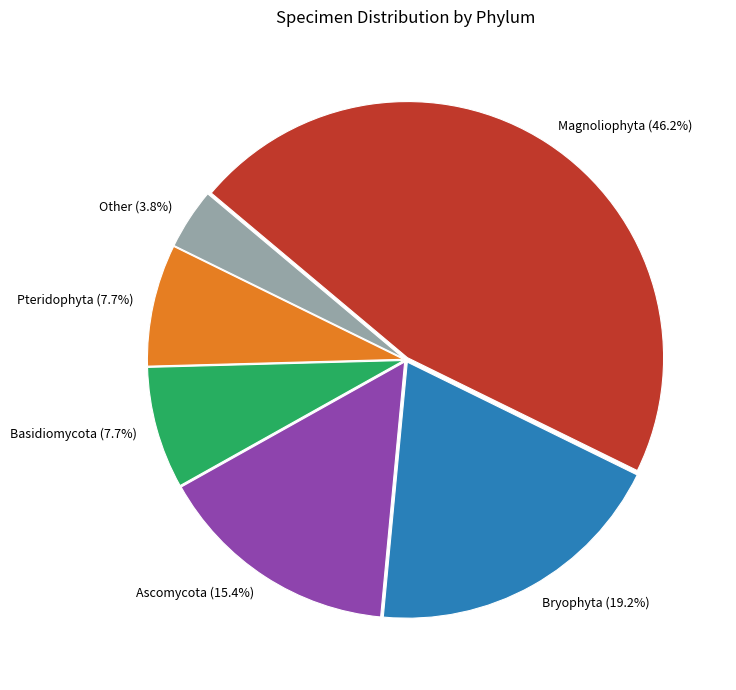

Which category has the smallest portion of the pie?

Other